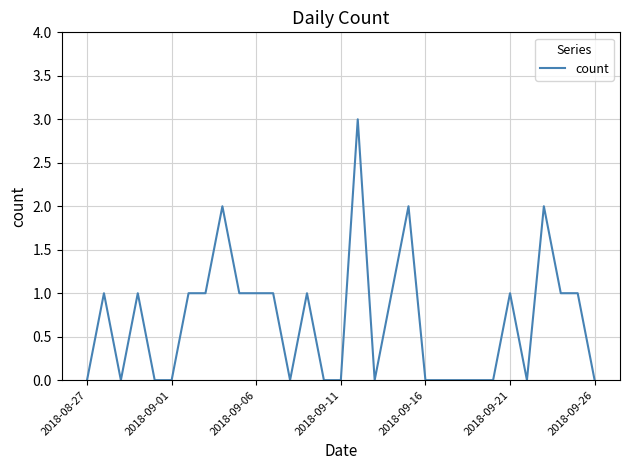

What is the difference between the maximum and minimum values?

3